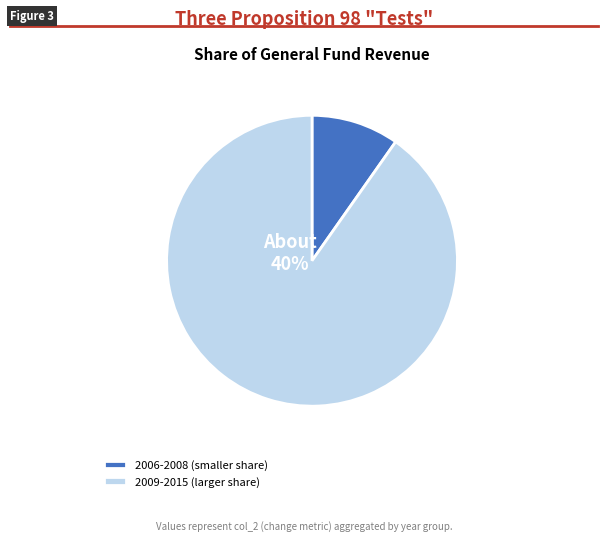

Is it true that 2011 is 18% of the pie?

False